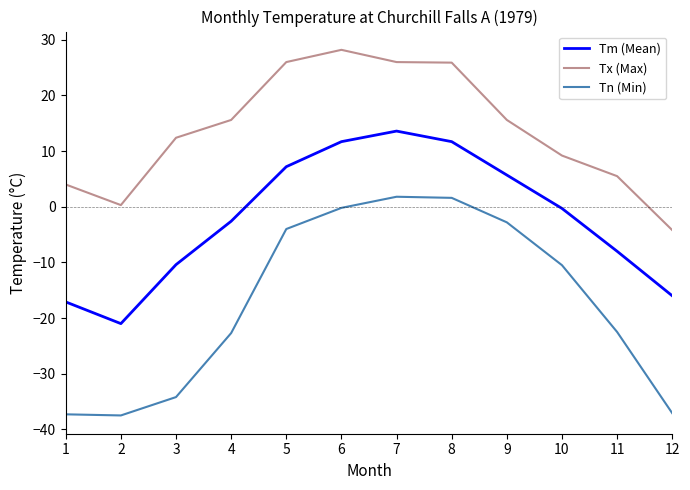

List the series in order of their overall mean, lowest first.

Tn (Min), Tm (Mean), Tx (Max)